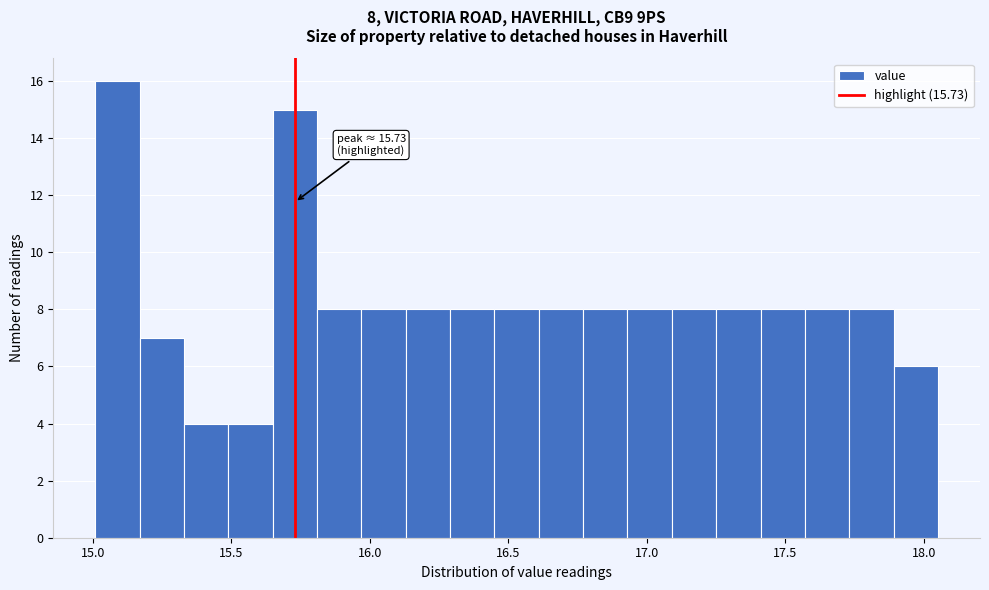

Around what value on the x-axis is the tallest bar? Give the approximate position of its centre, as read against the axis.

15.10